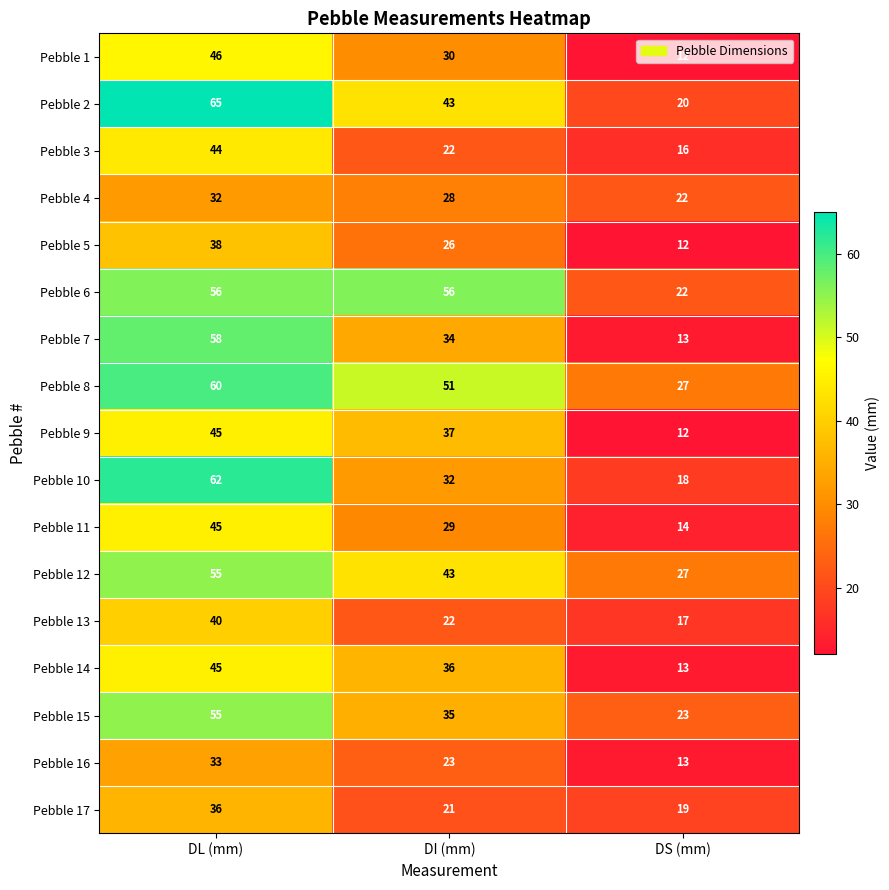

The value of Pebble 1 at DI (mm) is 47. True or false?

False